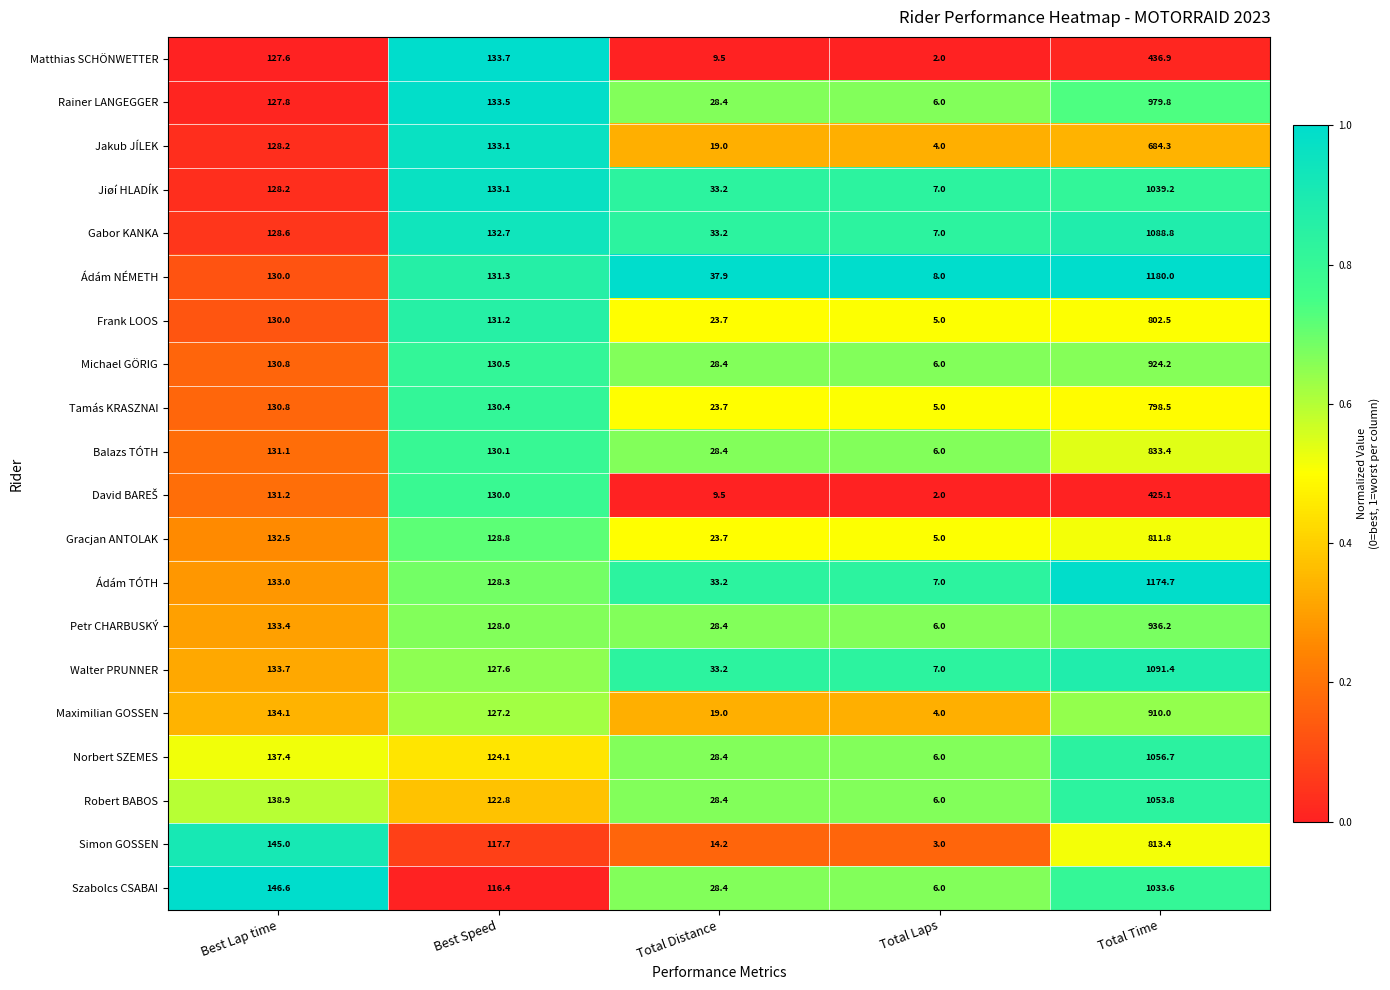

Which series has the widest spread of values?

Ádám NÉMETH